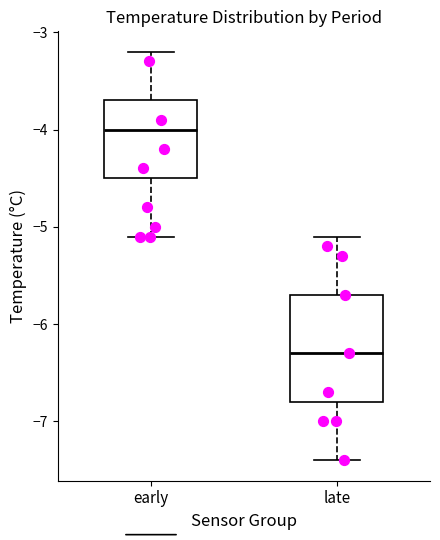

Reading left to right, read every box against the y-axis: the position of its median line, the range the box covers, and the ends of its whiskers. The values are not printed on the chart, so give them approximately, as read against the axis.

early: median -4.0, box -4.5 to -3.7, whiskers -5.1 to -3.2
late: median -6.3, box -6.8 to -5.7, whiskers -7.4 to -5.1